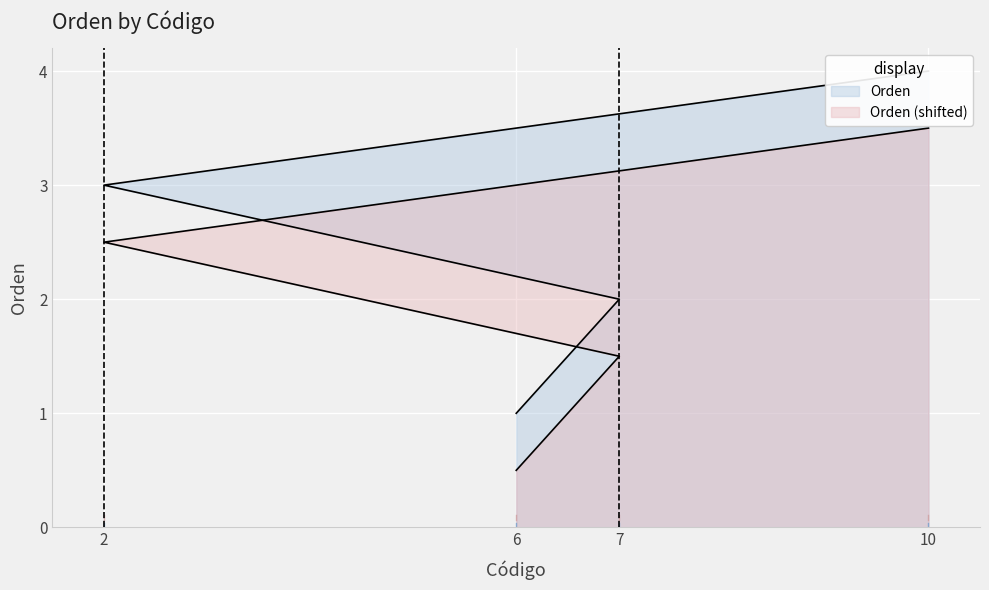

What value does the data have at 6?

1